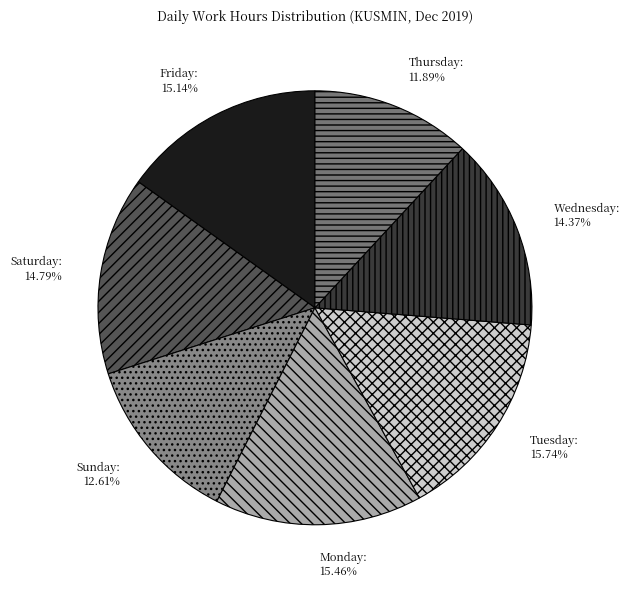

Which slice is the smallest?

Thursday